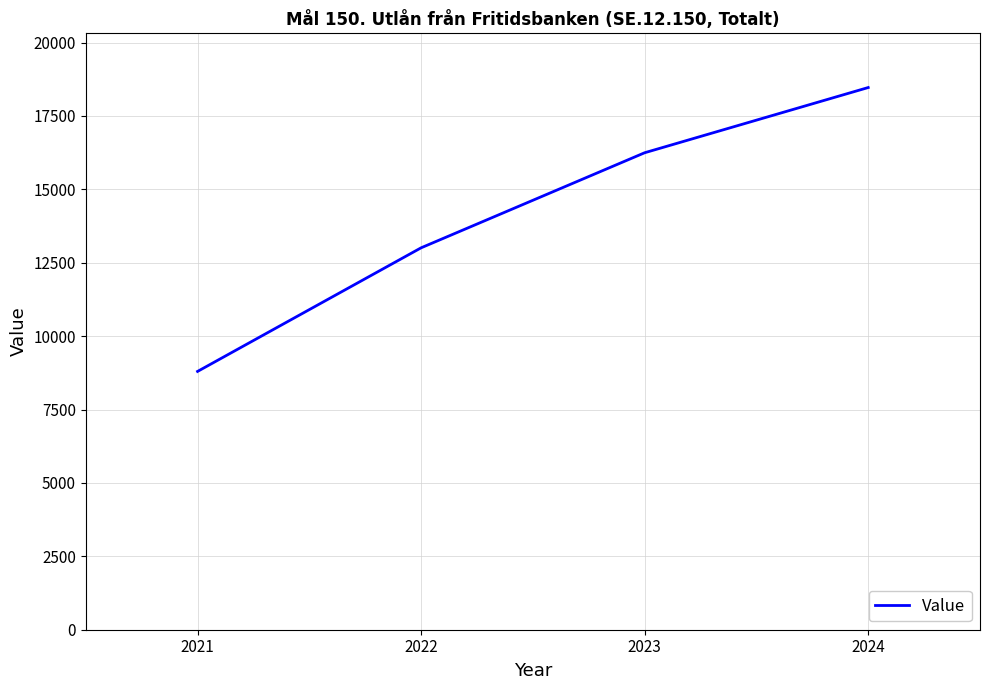

True or false: there are more than 0 points higher than both neighbors.

False